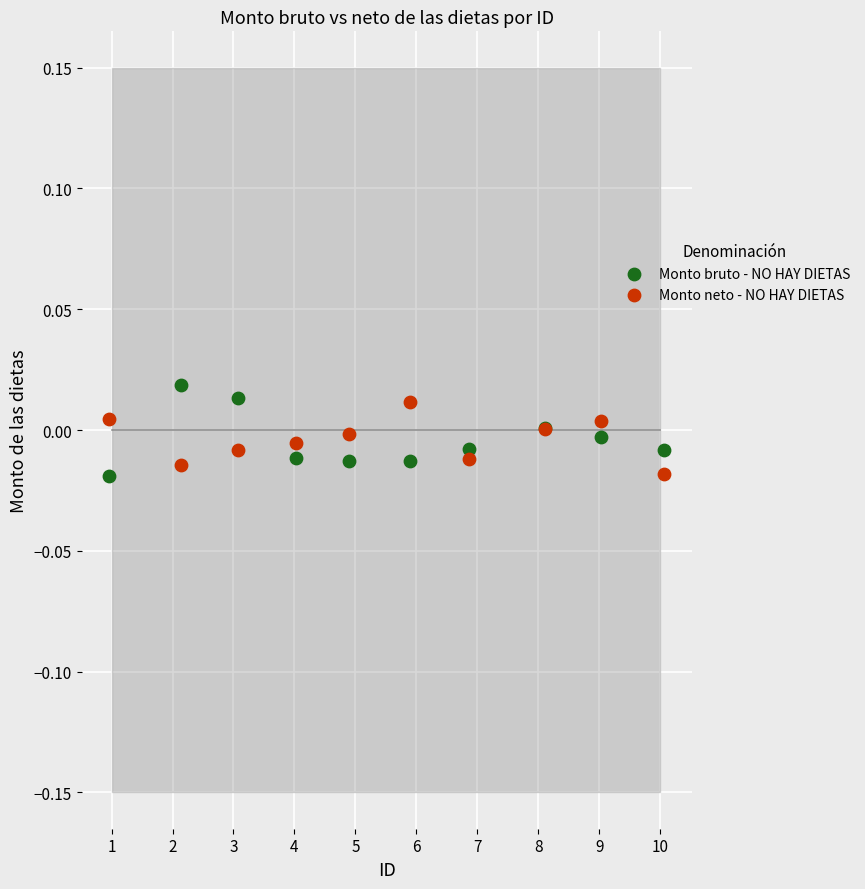

Which series reaches the maximum Y coordinate?

Monto bruto - NO HAY DIETAS